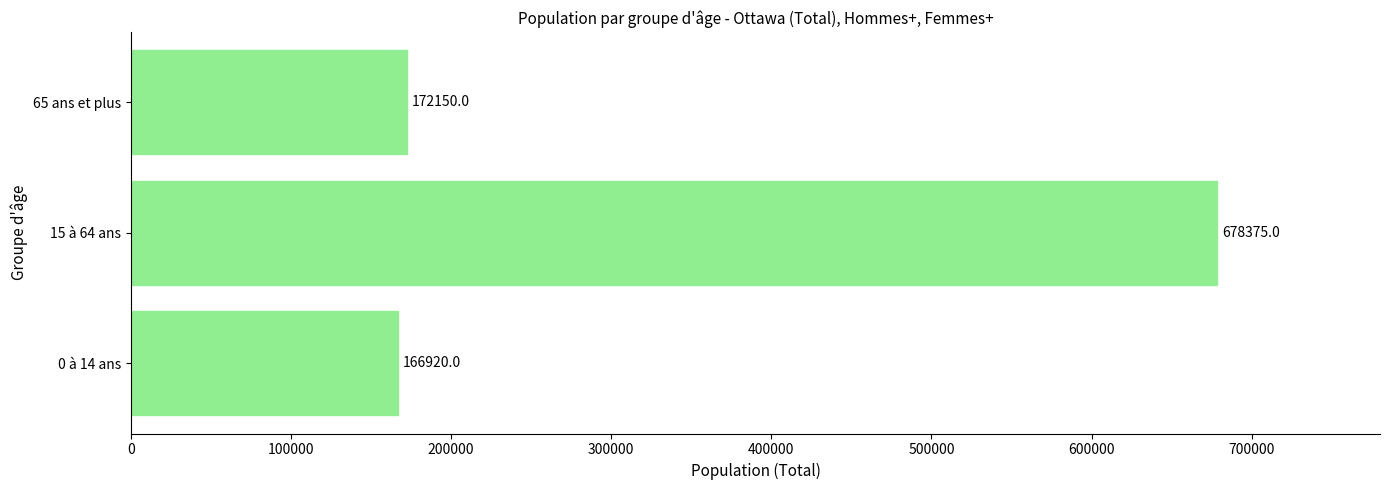

The chart shows a value of 75051 at 0 à 14 ans. True or false?

False